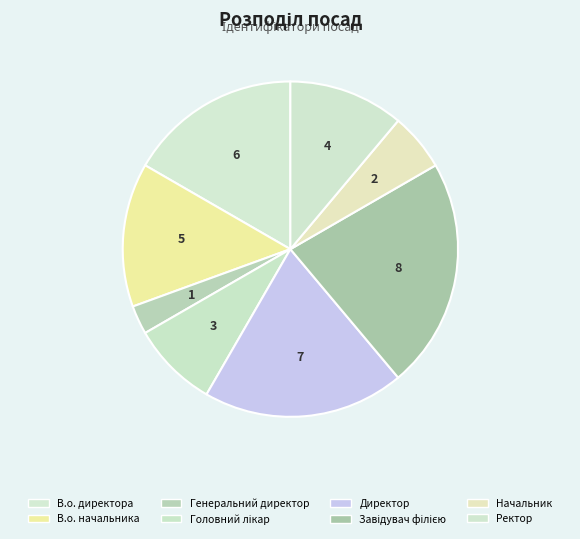

Count the number of slices in the pie.

8